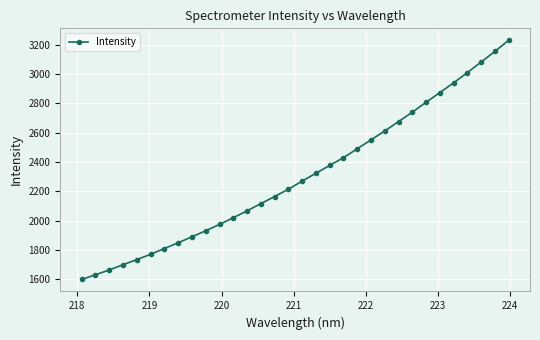

Count the number of categories in the chart.

32